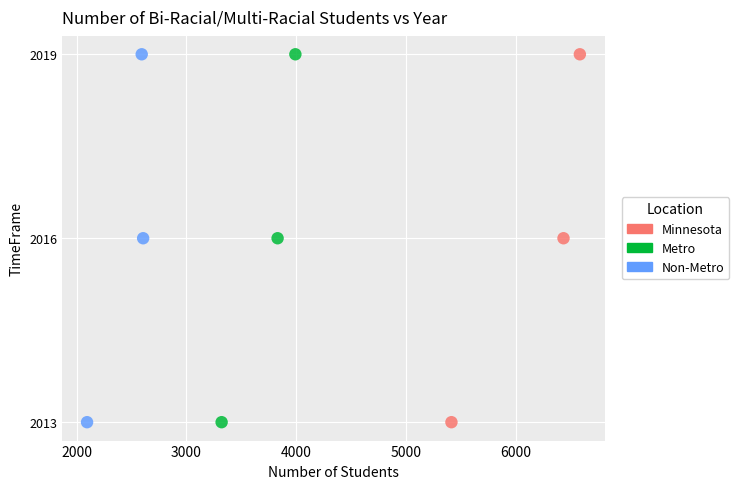

What are all the series names shown in the legend?

Minnesota, Metro, Non-Metro